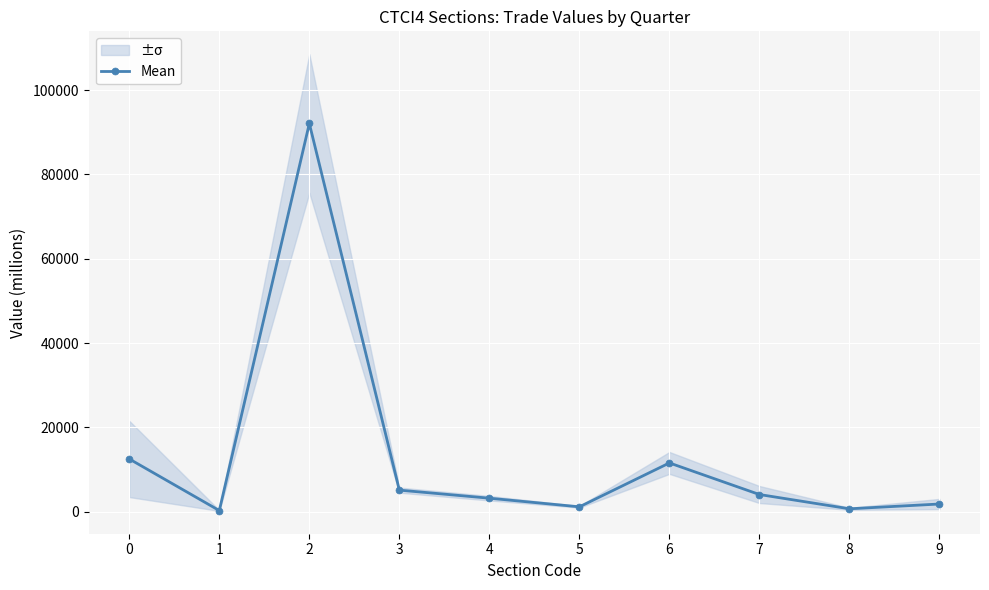

List the labels in order of value, smallest first.

1, 8, 5, 9, 4, 7, 3, 6, 0, 2